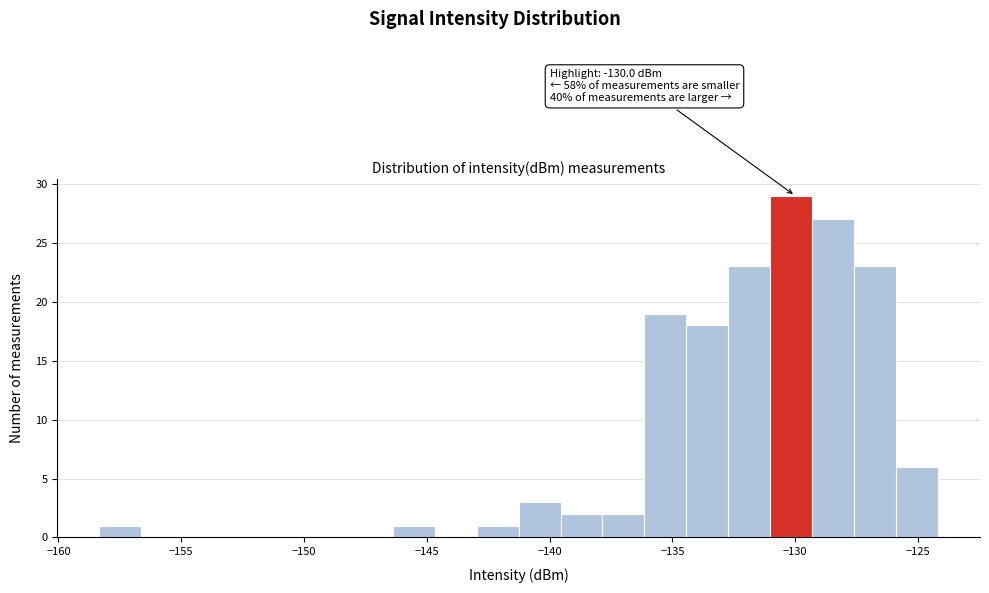

Around what value on the x-axis is the tallest bar? Give the approximate position of its centre, as read against the axis.

-130.0